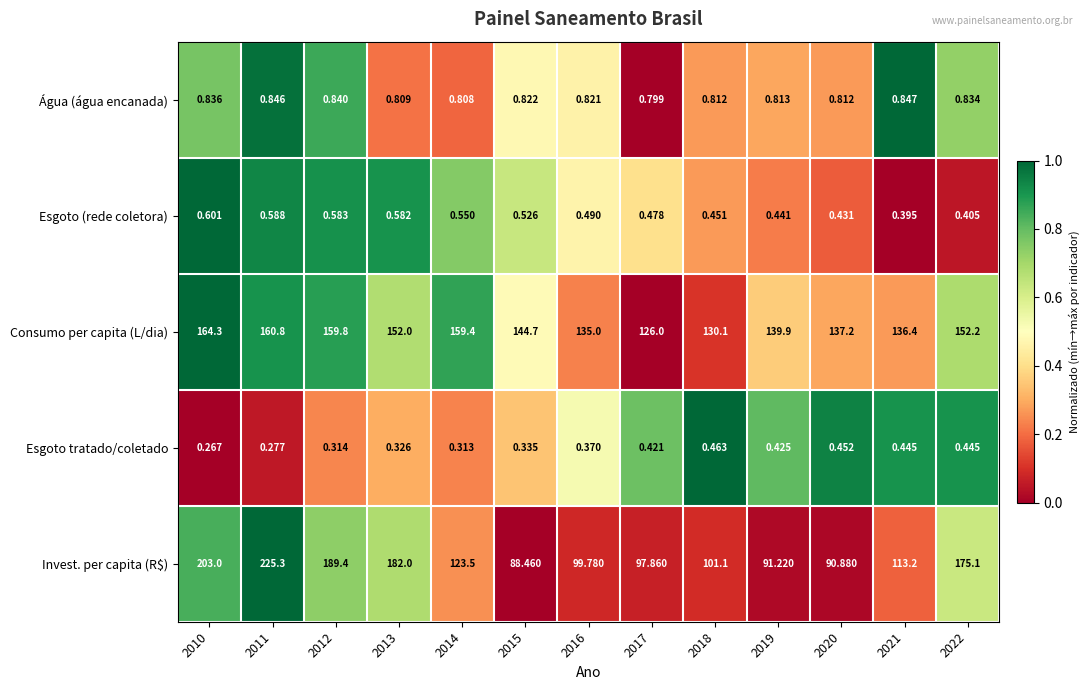

Which series has the largest total across all categories?

Consumo per capita (L/dia)